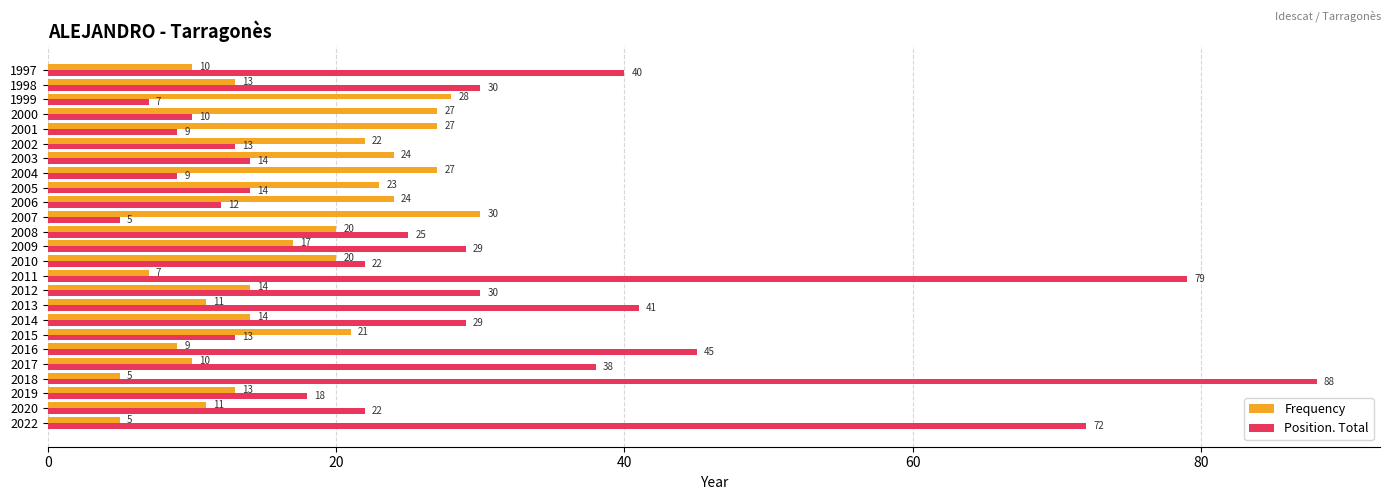

What is the maximum value for Position. Total?

88